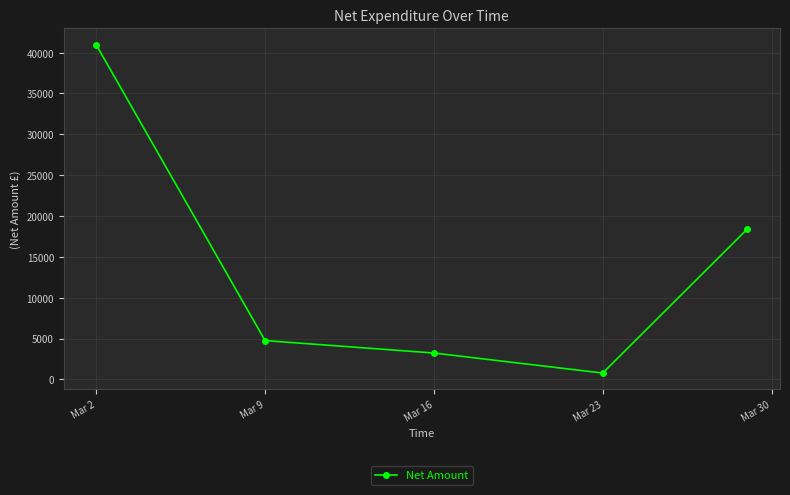

What is the value of the 5th point from the left?

18419.6